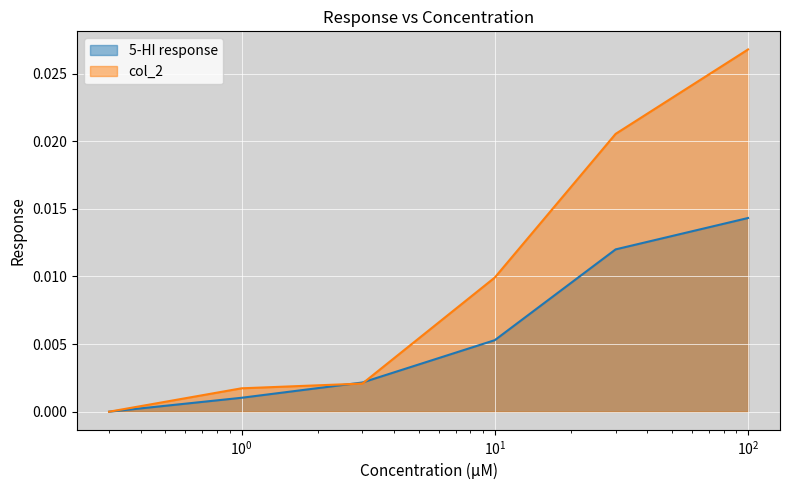

After their last crossing, which series has the higher values: col_2 or 5-HI response?

col_2